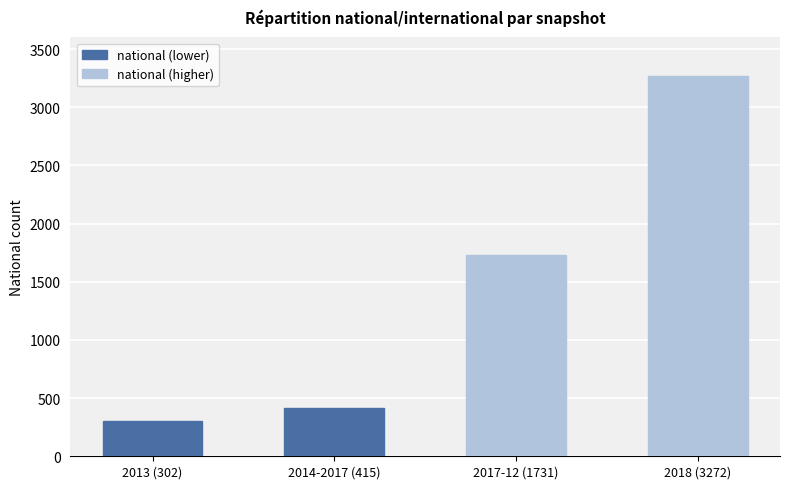

What is the approximate value at 2017-12 (1731), to the nearest 10?

1730